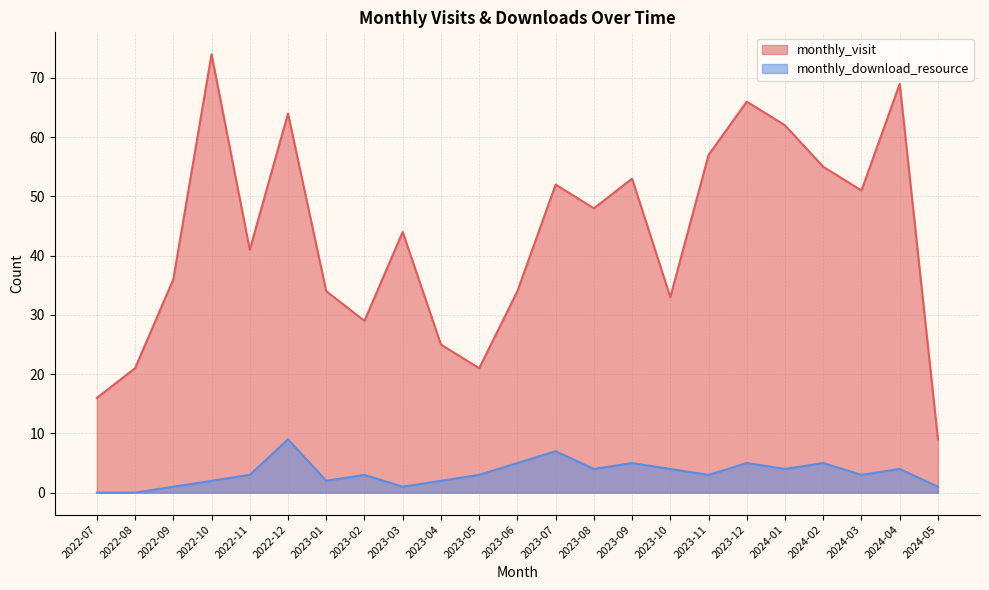

The monthly_visit series shows 29 at 2023-02. True or false?

True